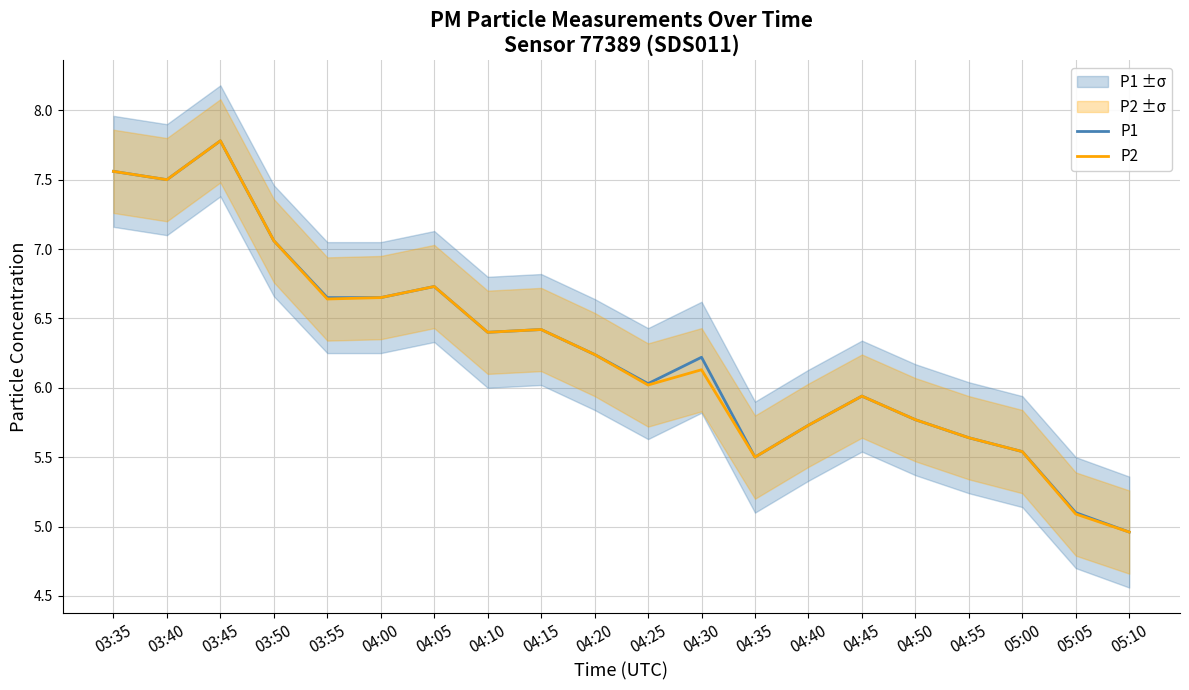

What is the average value of the P1 series?

6.3